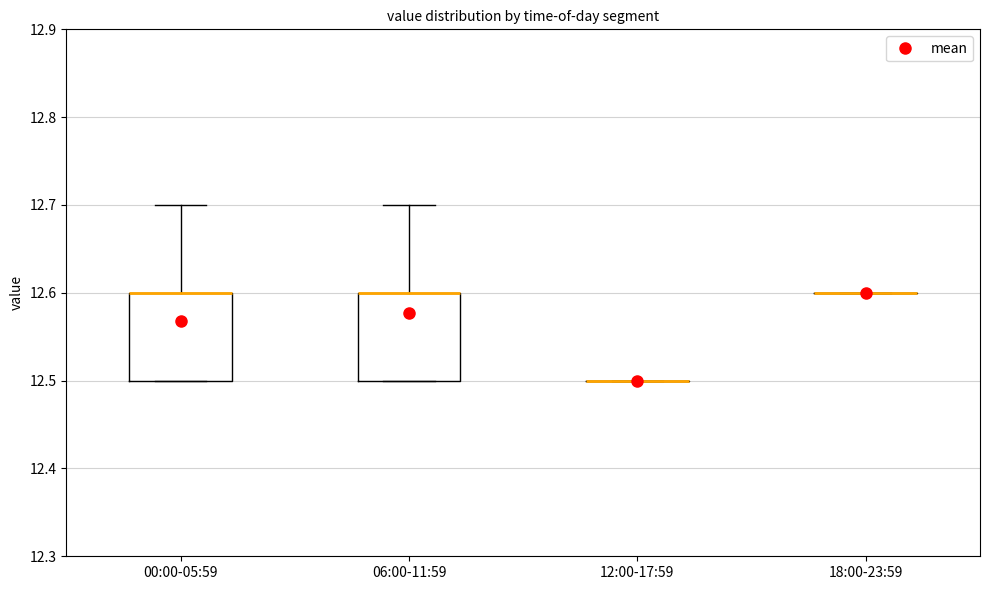

Reading left to right, read every box against the y-axis: the position of its median line, the range the box covers, and the ends of its whiskers. The values are not printed on the chart, so give them approximately, as read against the axis.

00:00-05:59: median 12.6 (drawn on the box's upper edge), box 12.5 to 12.6, whiskers 12.5 to 12.7
06:00-11:59: median 12.6 (drawn on the box's upper edge), box 12.5 to 12.6, whiskers 12.5 to 12.7
12:00-17:59: box collapsed to a line at 12.5, whiskers 12.5 to 12.5
18:00-23:59: box collapsed to a line at 12.6, whiskers 12.6 to 12.6